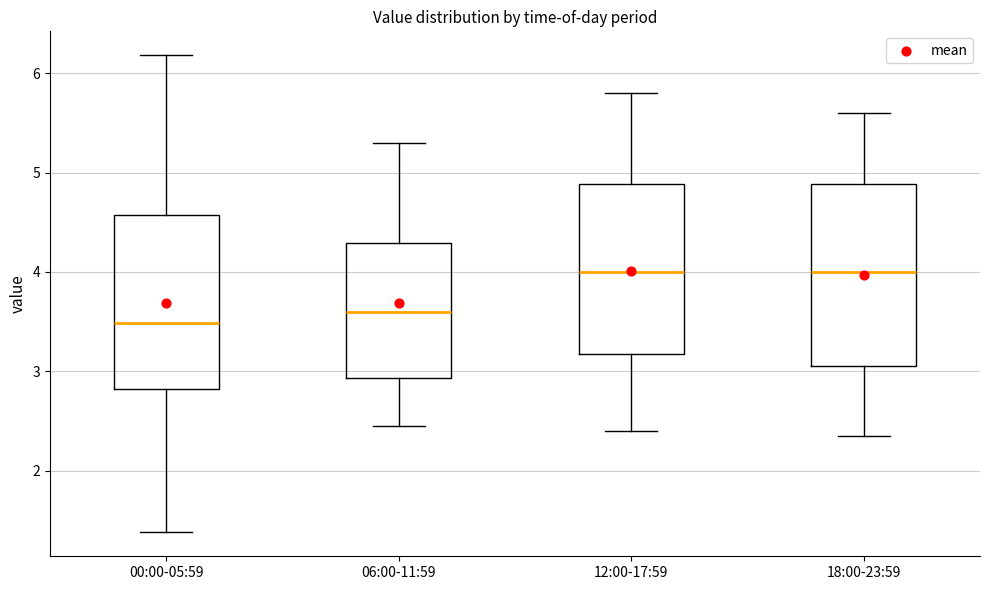

Where does the median line of the box for 06:00-11:59 sit on the y-axis? The values are not printed on the chart, so give them approximately, as read against the axis.

3.6